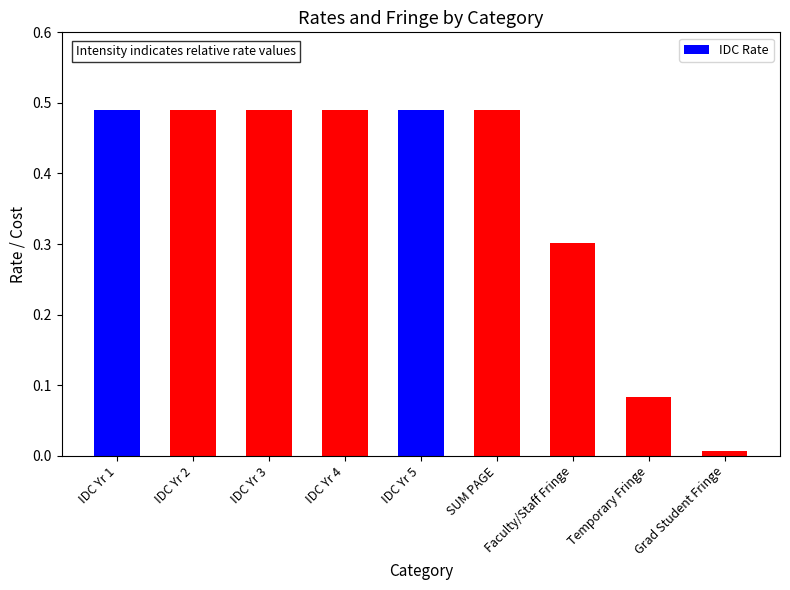

What position from the left is Temporary Fringe?

8